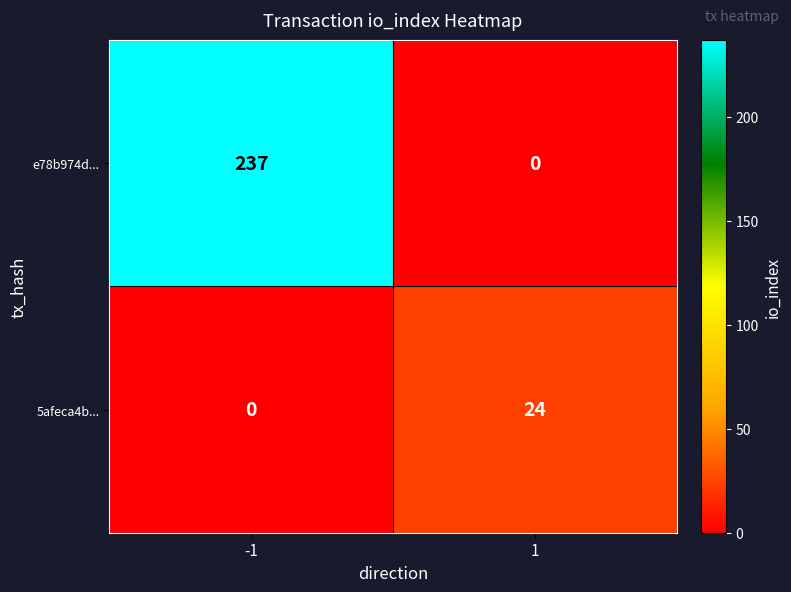

What is the greatest value displayed?

237